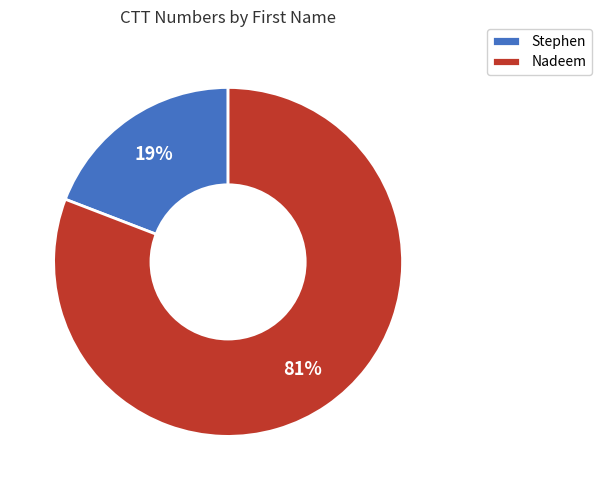

To the nearest percent, what percentage of the pie is Stephen?

19%